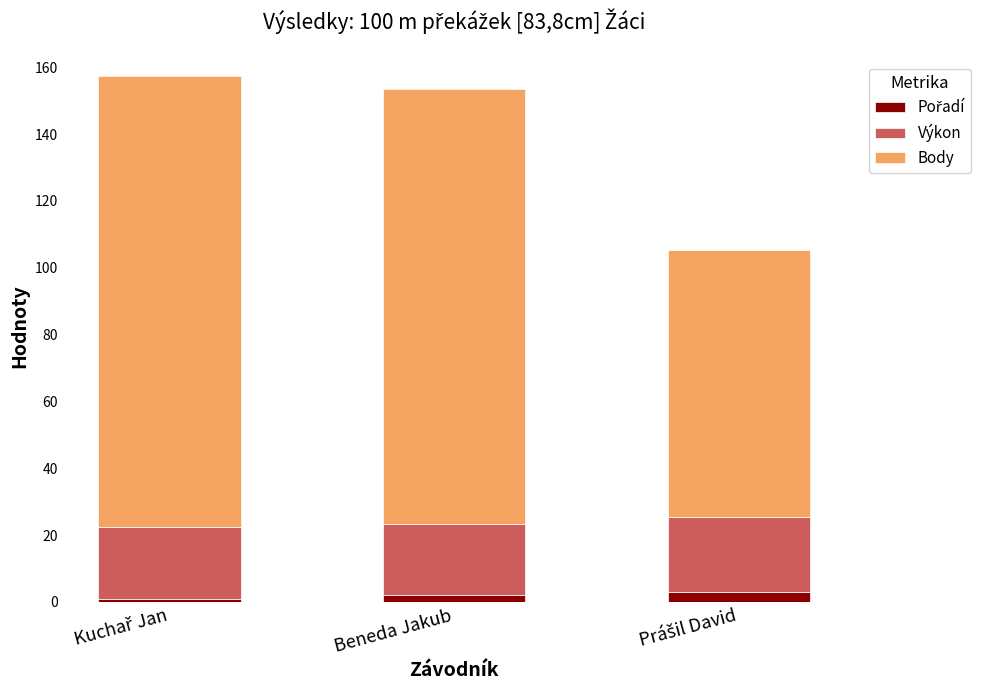

The value of Pořadí at Beneda Jakub is 0.8. True or false?

False